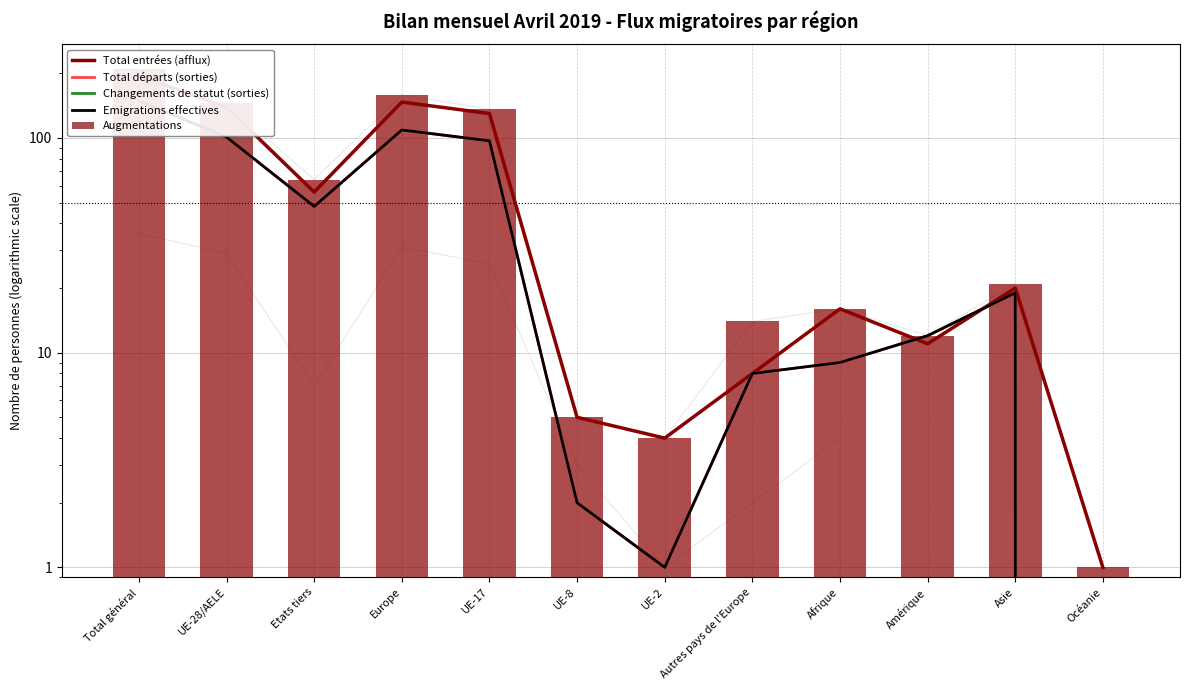

Which series has the largest total across all categories?

Augmentations